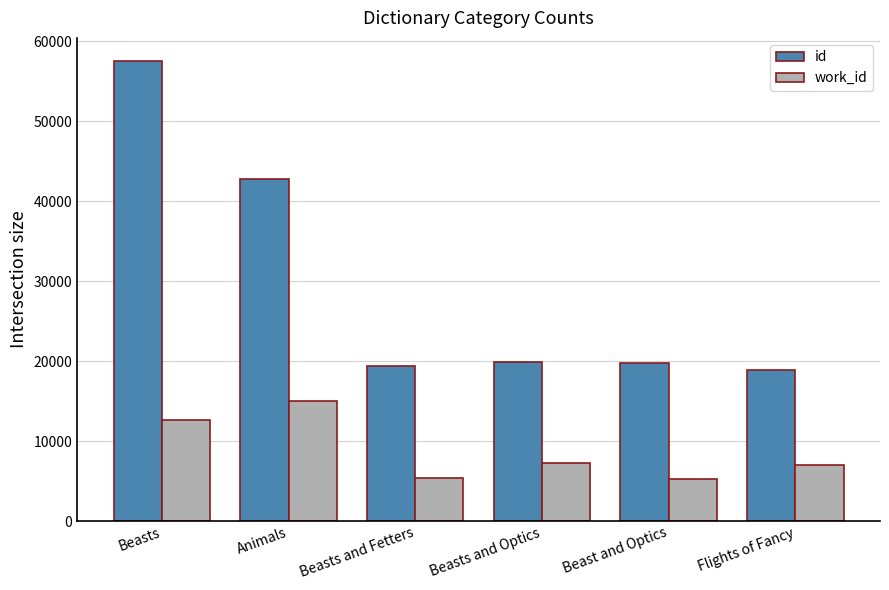

What position from the left is Flights of Fancy?

6